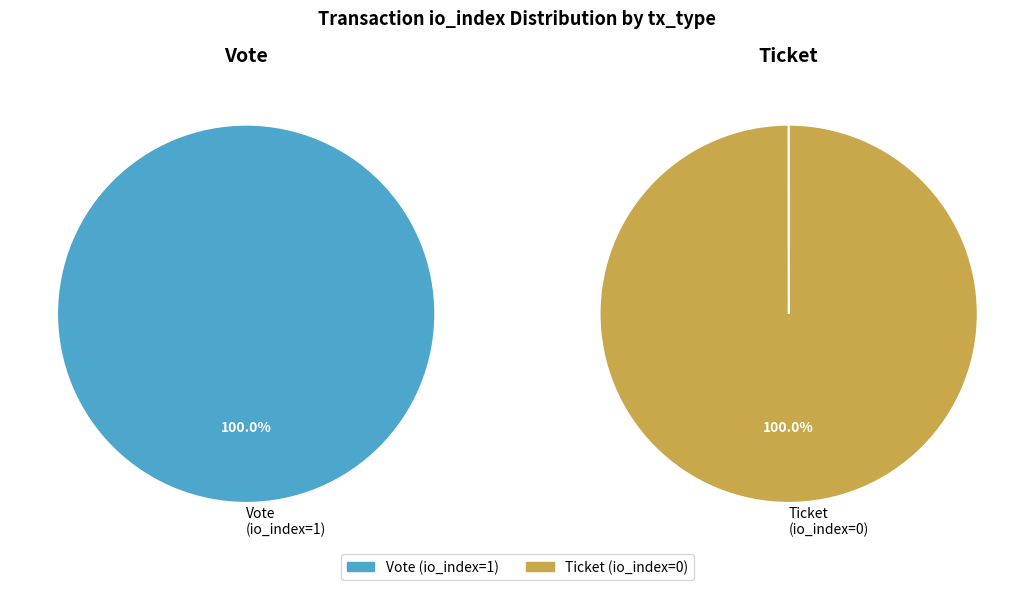

Does Vote (io_index=1) represent more than half of the total?

Yes